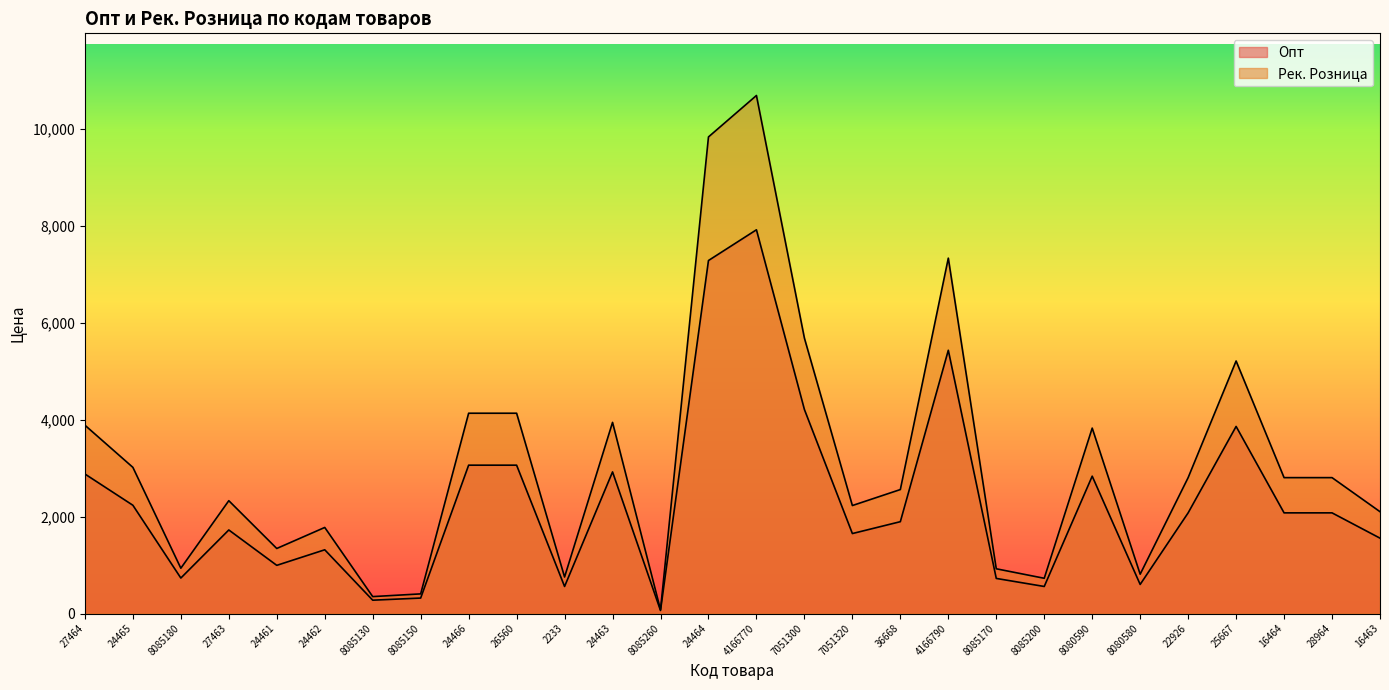

Reading right to left, transcribe all the data shown in this chart.

Опт: 1555	2077	2077	3860	2077	600	2834	558	724	5432	1895	1650	4210	7918	7284	62	2922	558	3061	3061	319	275	1315	994	1724	732	2234	2879
Рек. Розница: 2101	2804	2804	5211	2804	811	3826	727	923	7333	2558	2228	5683	10689	9834	78	3944	753	4133	4133	405	349	1776	1342	2328	935	3016	3886